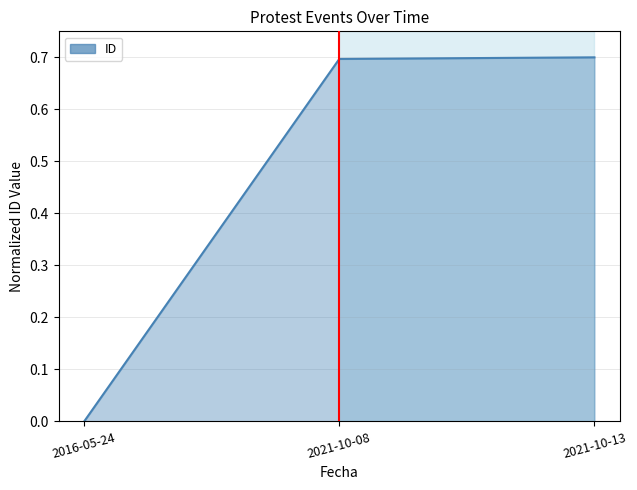

Does the chart have visible grid lines?

Yes